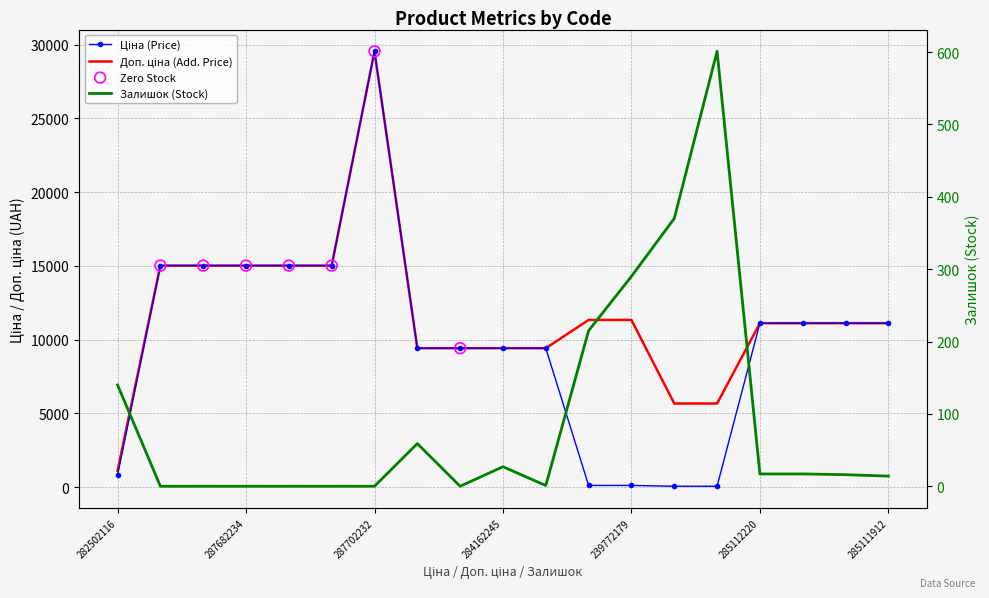

Which series has the largest Y range (max minus min)?

Ціна